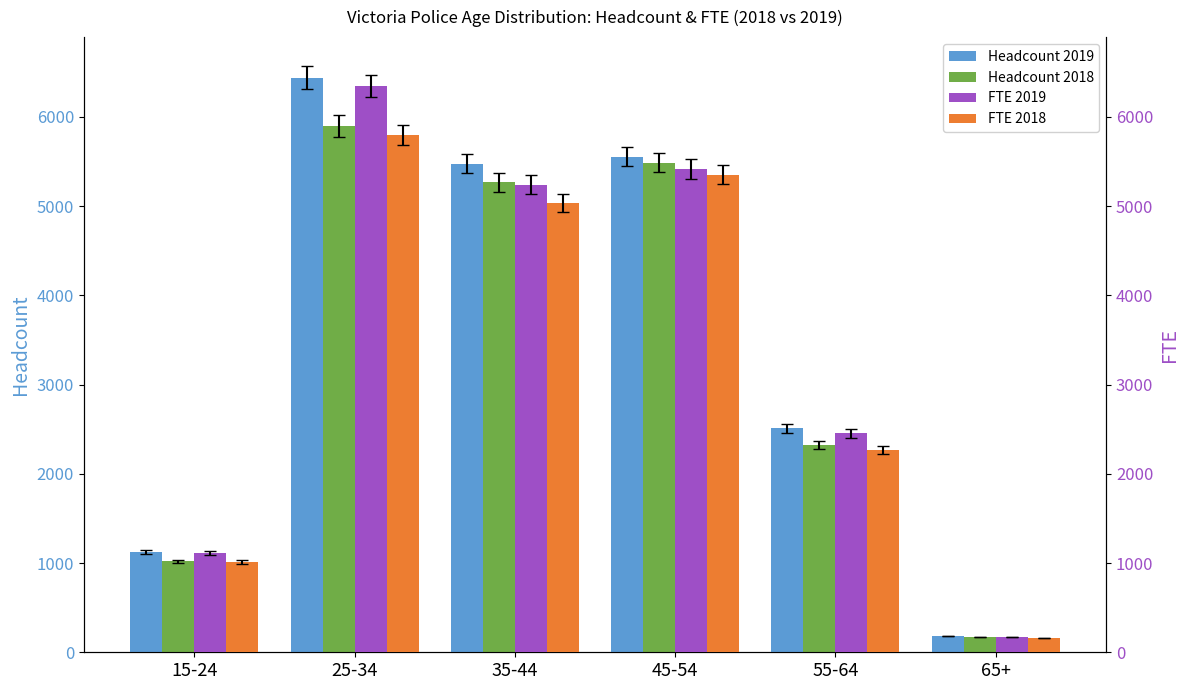

Is it true that FTE 2018 equals 2276.4 at 35-44?

False